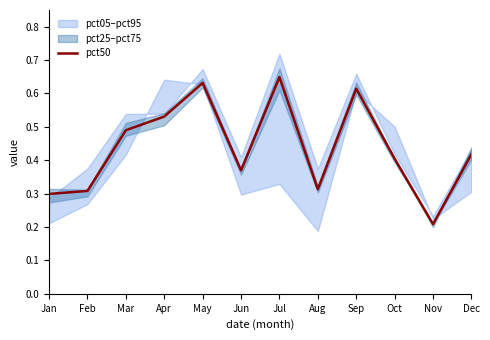

Rank the categories by value from lowest to highest.

Nov, Jan, Feb, Aug, Jun, Oct, Dec, Mar, Apr, Sep, May, Jul